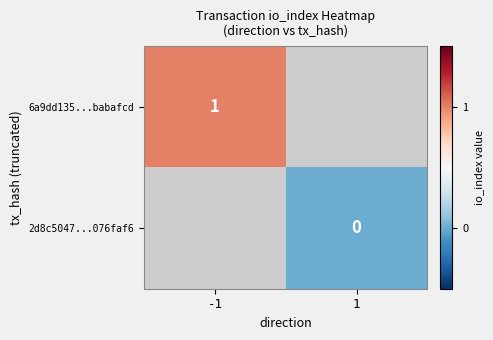

True or false: 6a9dd135...babafcd has a value of 1 at -1.

True